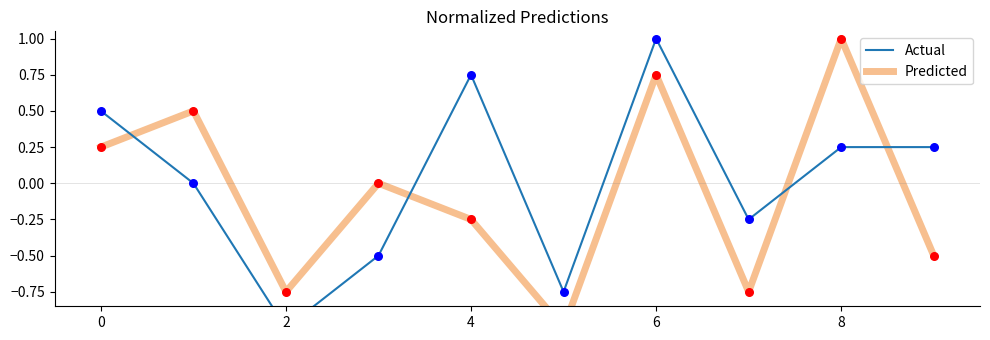

Which series contains the lowest Y value?

Actual